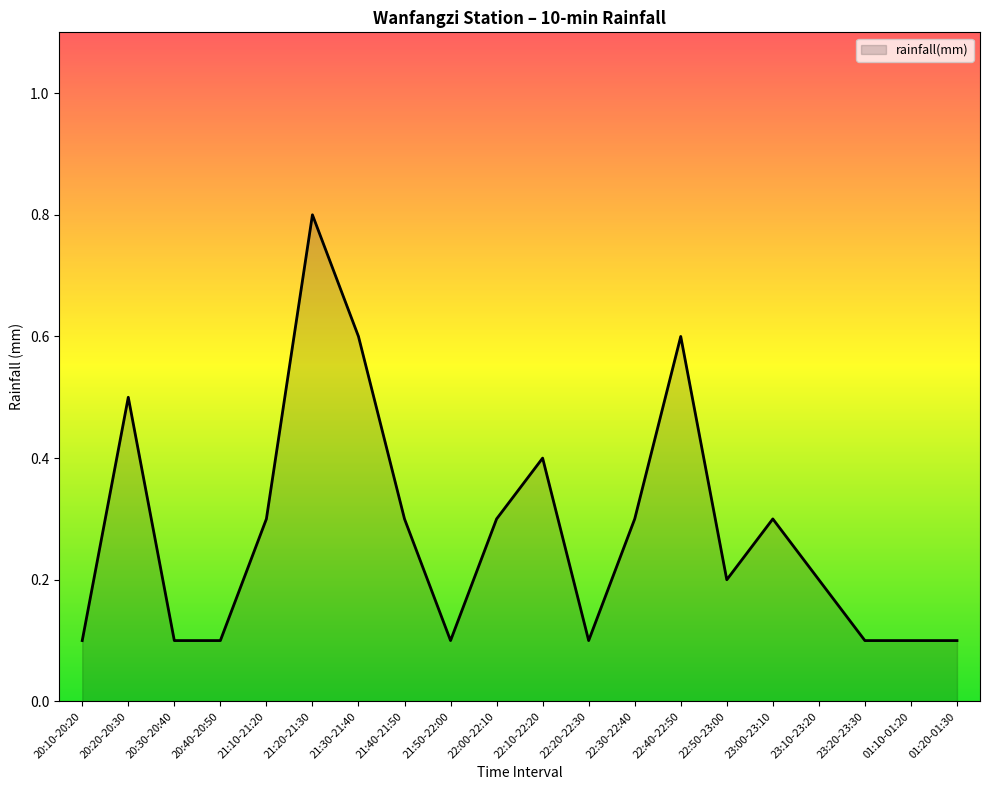

What is the difference between the maximum and second lowest values?

0.7